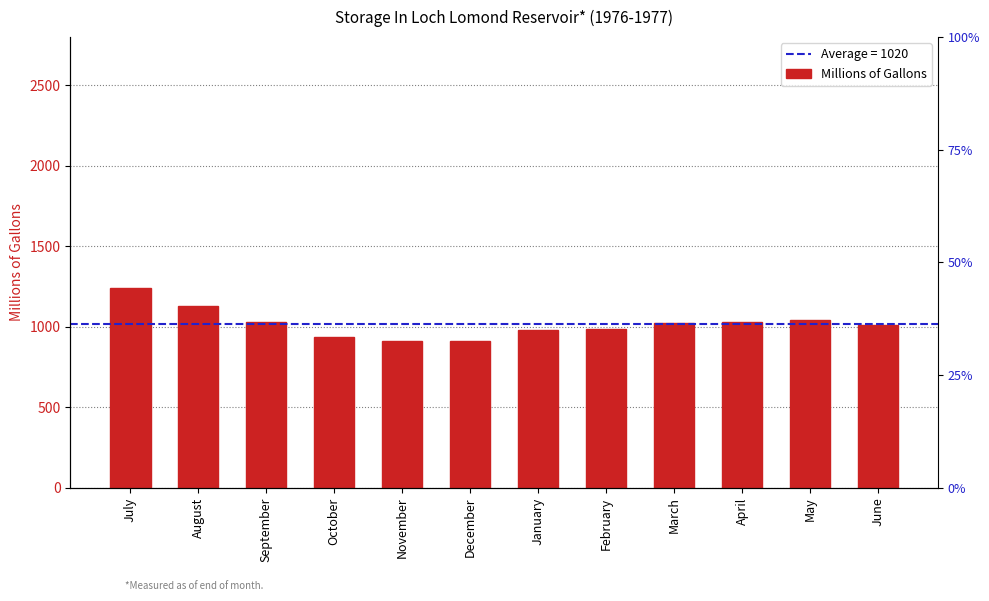

Reading left to right, extract all data points from this chart.

1243	1130	1032	939	909	913	983	985	1022	1031	1043	1012